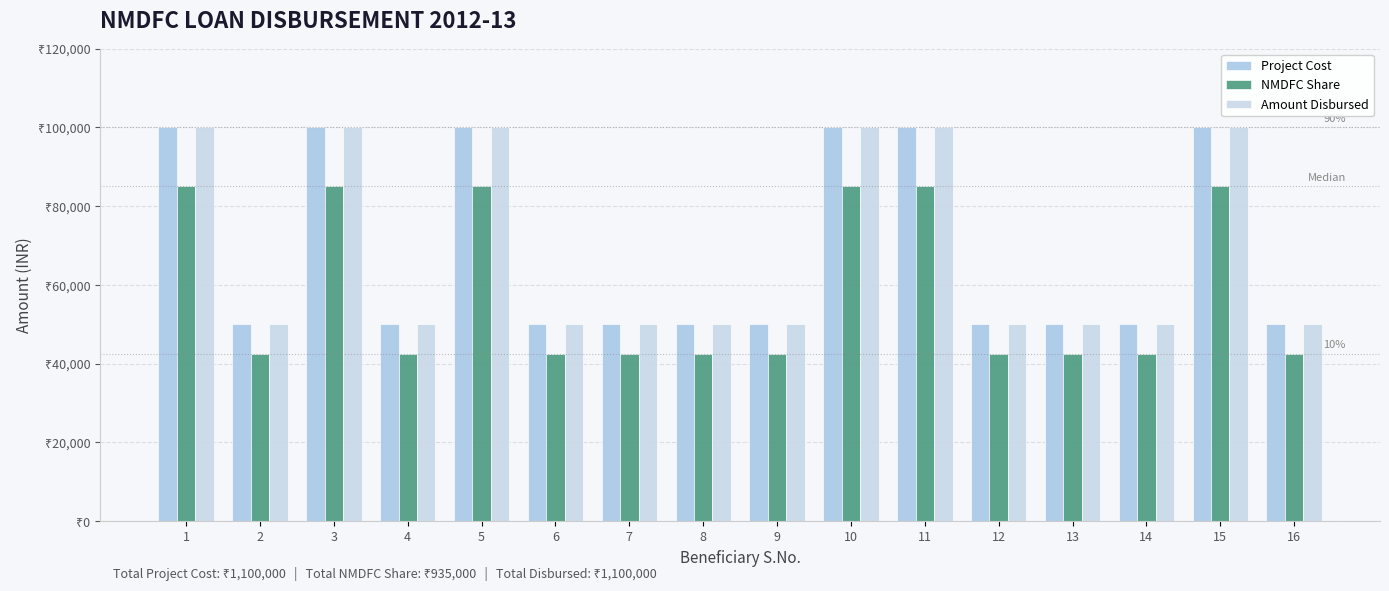

Which category has the lowest value across all series?

2